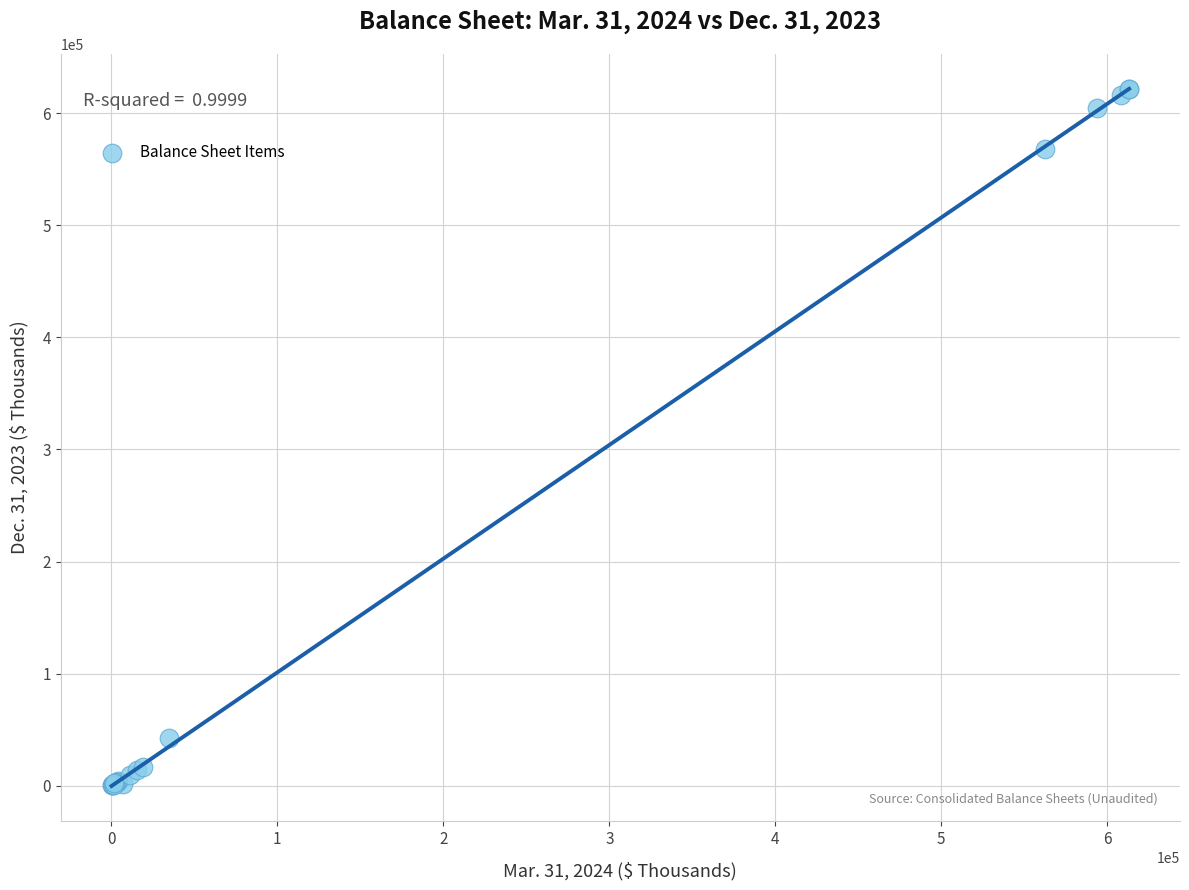

What Y value in the scatter plot is closest to 310812?

568564